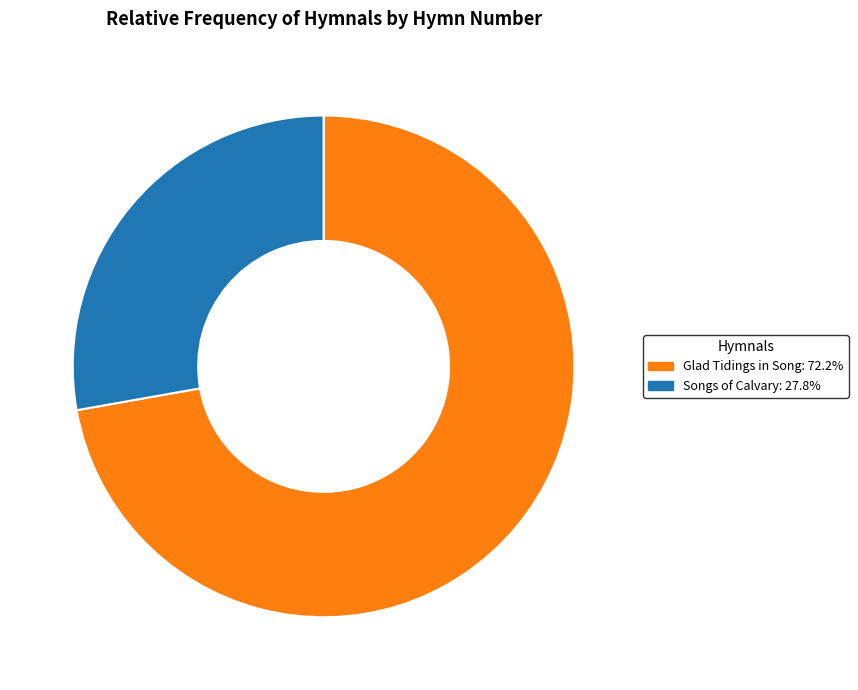

What is the largest slice in the pie chart?

Glad Tidings in Song